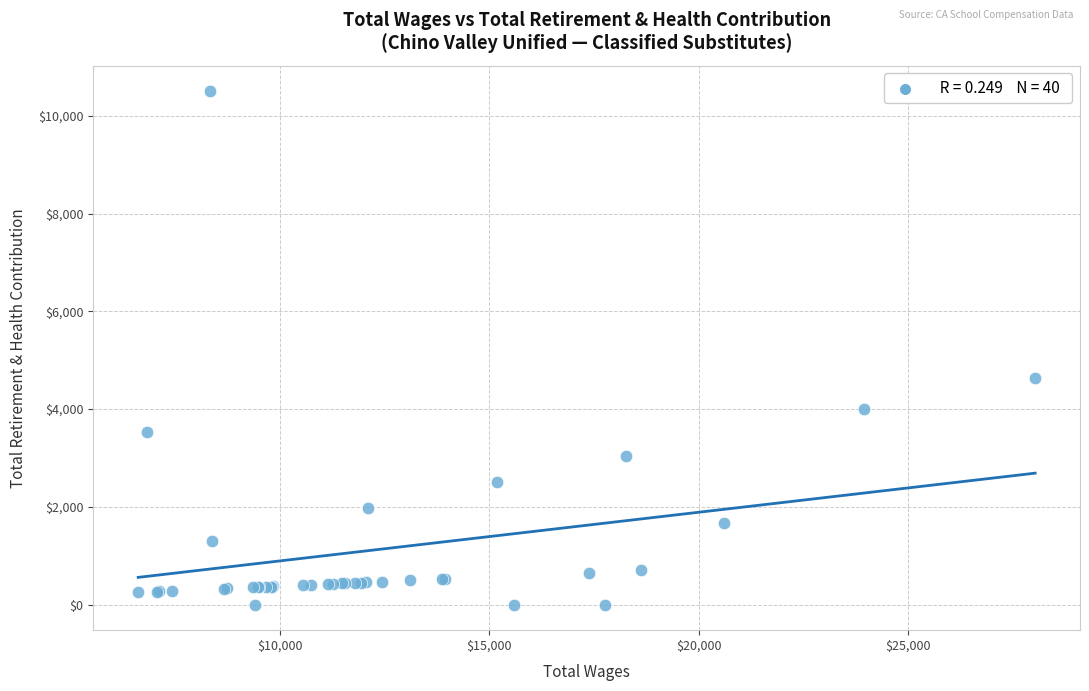

What Y value in the scatter plot is closest to 5250?

4630